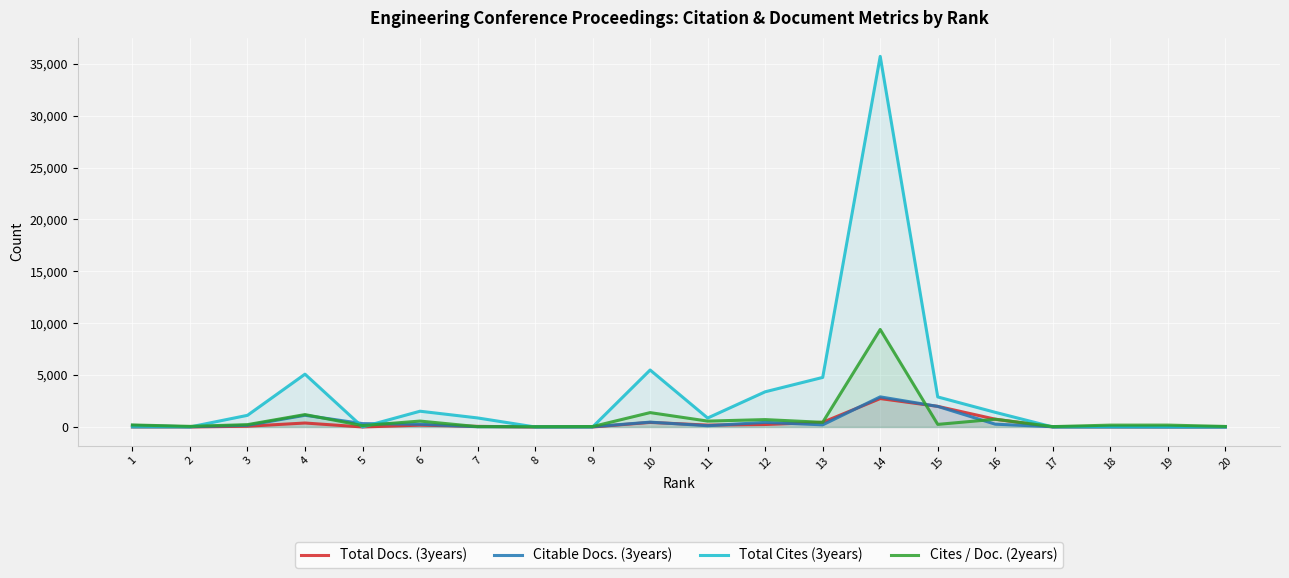

What is the total value across all series at 20?

57